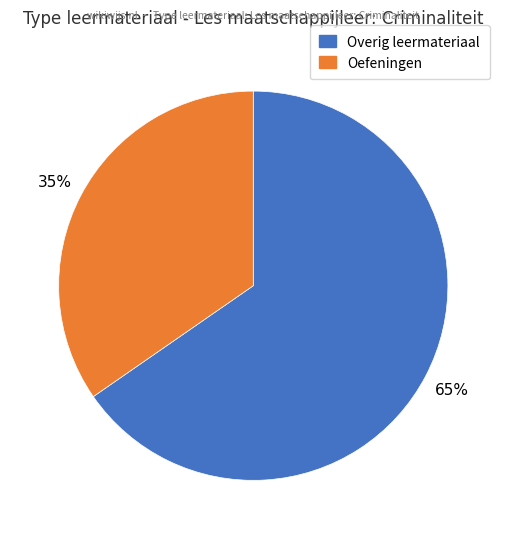

To the nearest percent, what is the average slice percentage?

50%